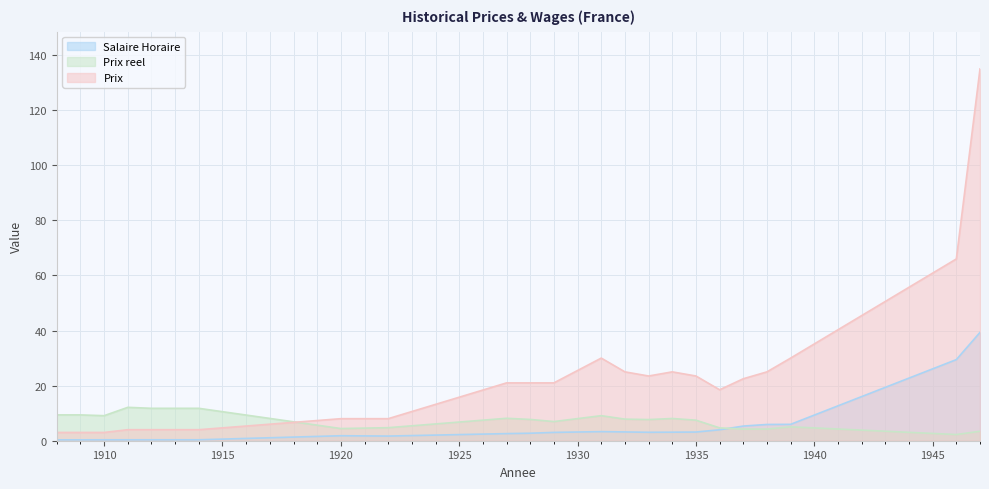

True or false: Prix and Salaire Horaire cross at least once.

False